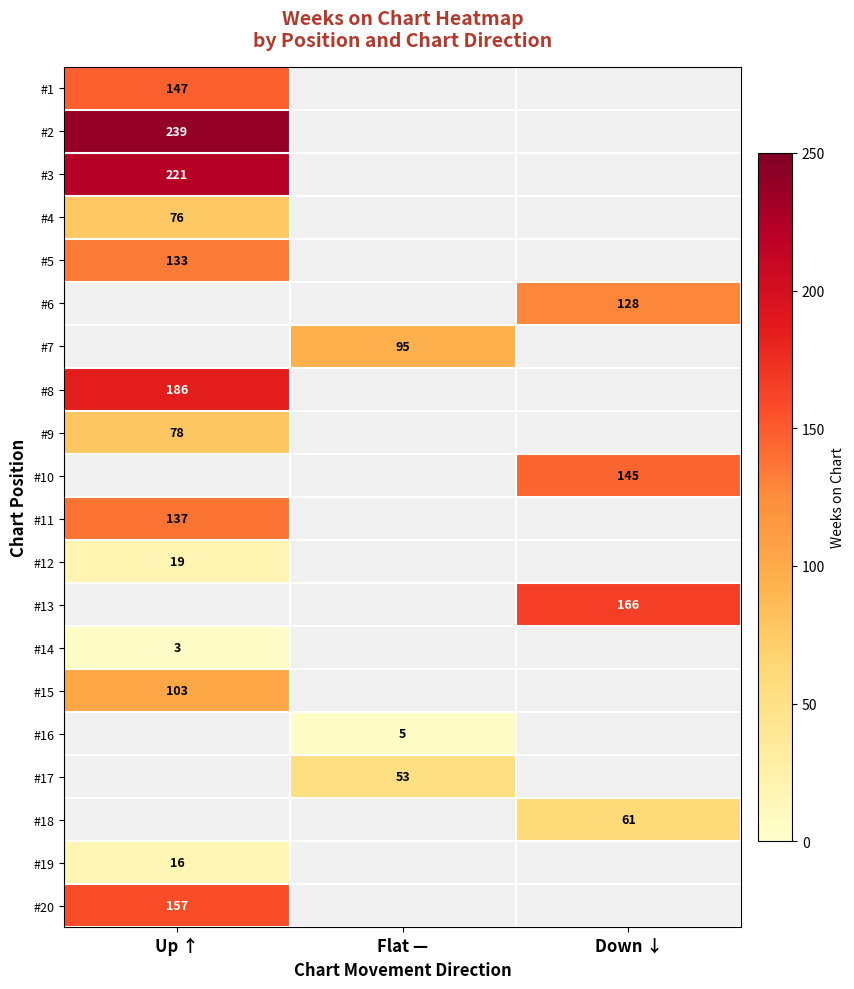

Count the number of data series in this chart.

20